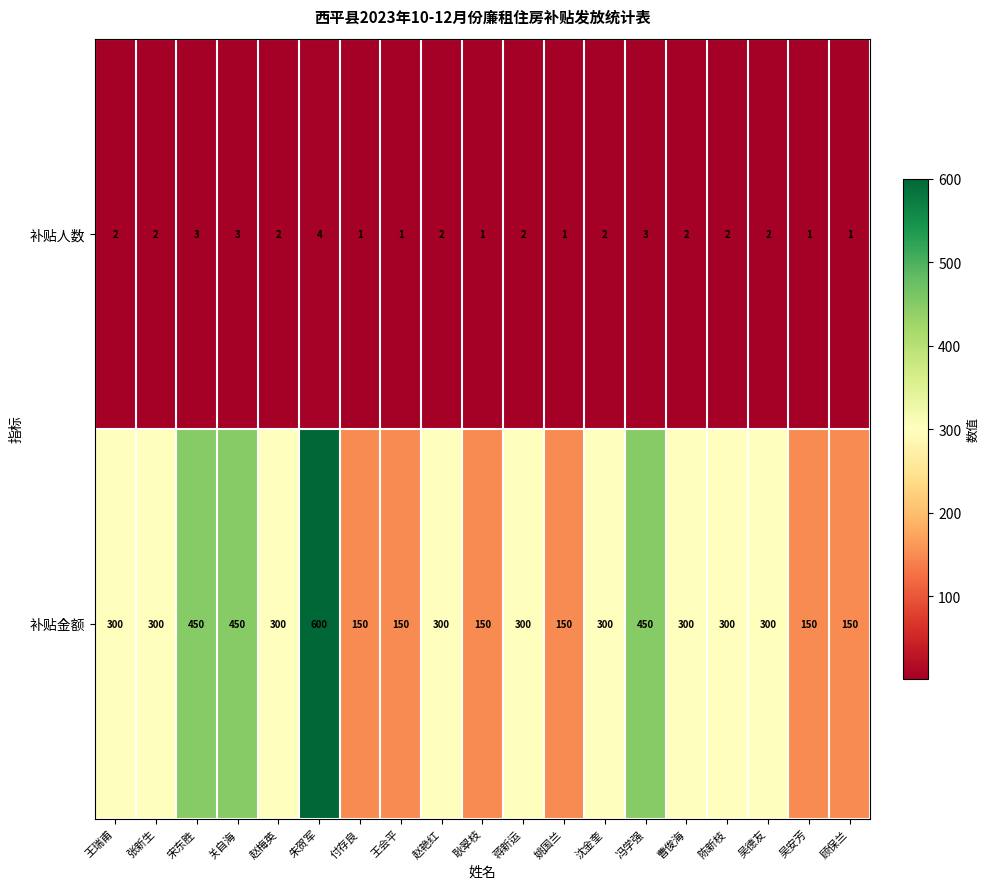

Is it true that 补贴人数 equals 3 at 王瑞甫?

False